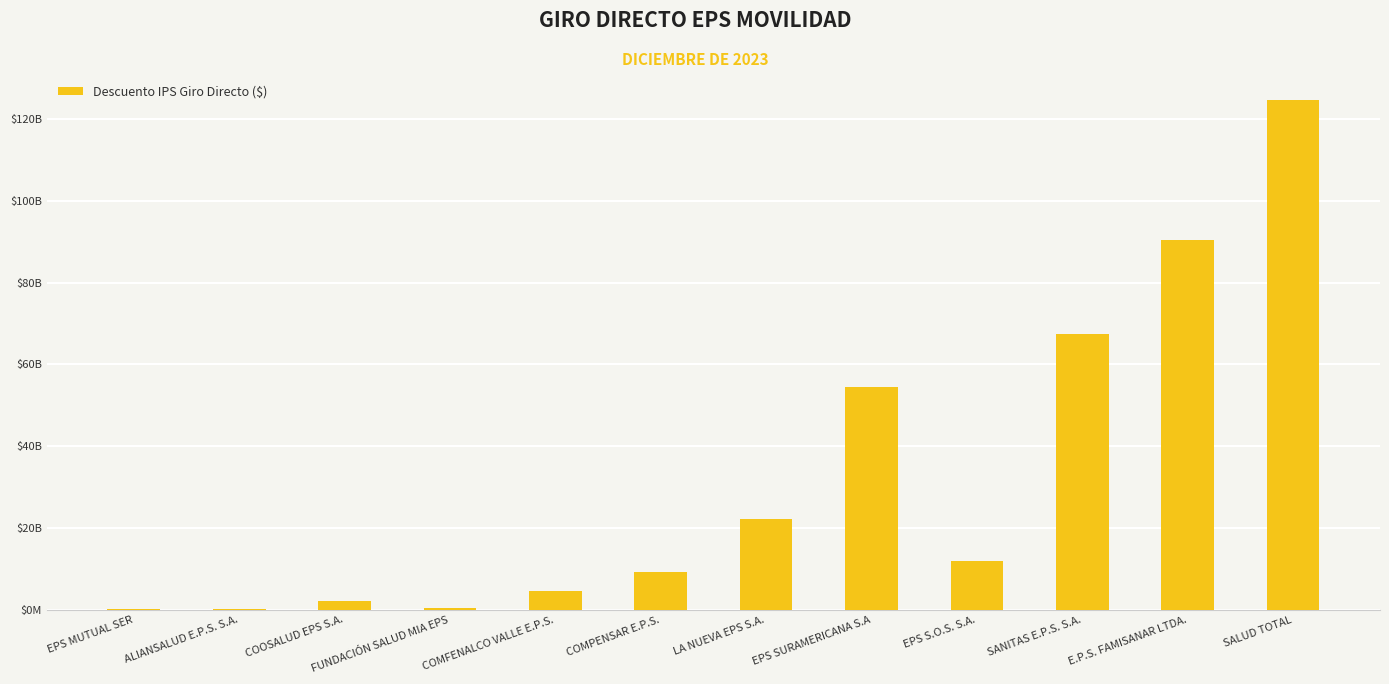

What is the label of the 4th bar from the left?

FUNDACIÓN SALUD MIA EPS